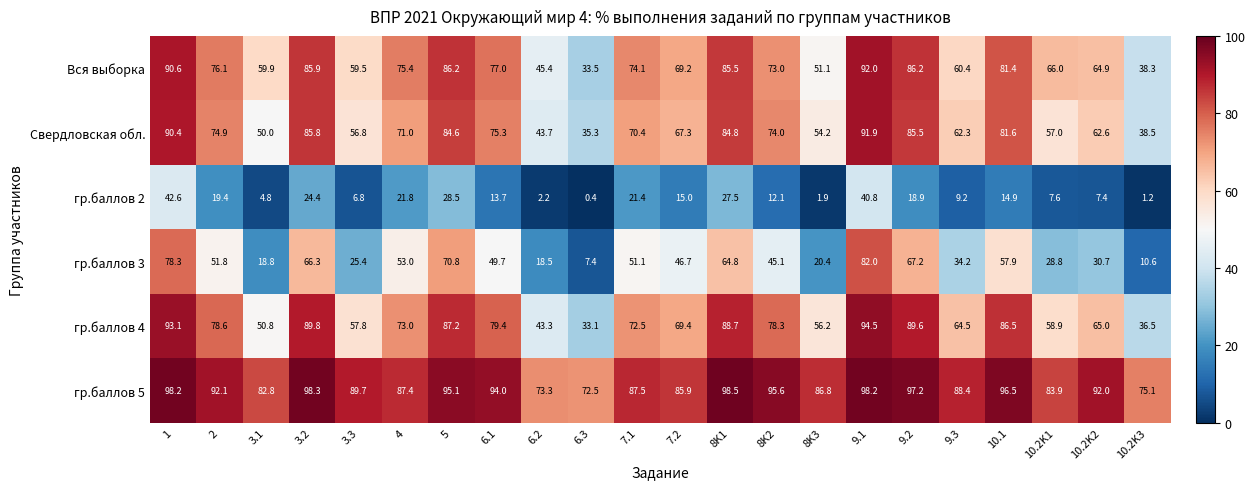

At how many categories does at least one series exceed 3?

22